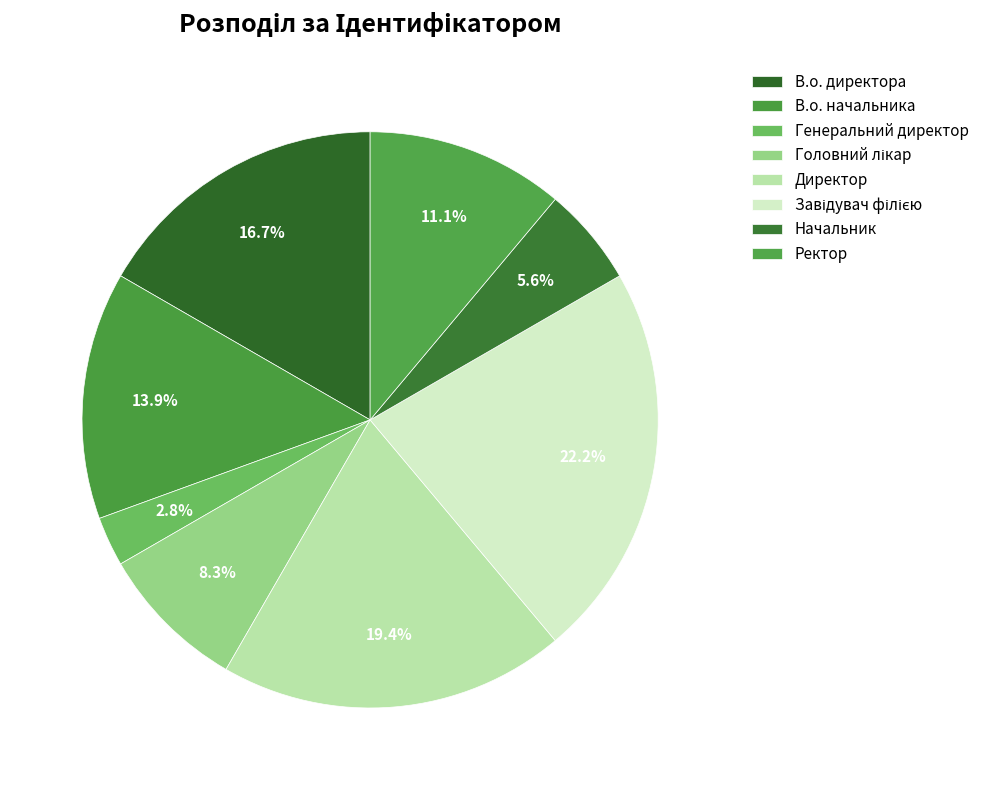

What portion of the pie excludes Ректор?

88.9%